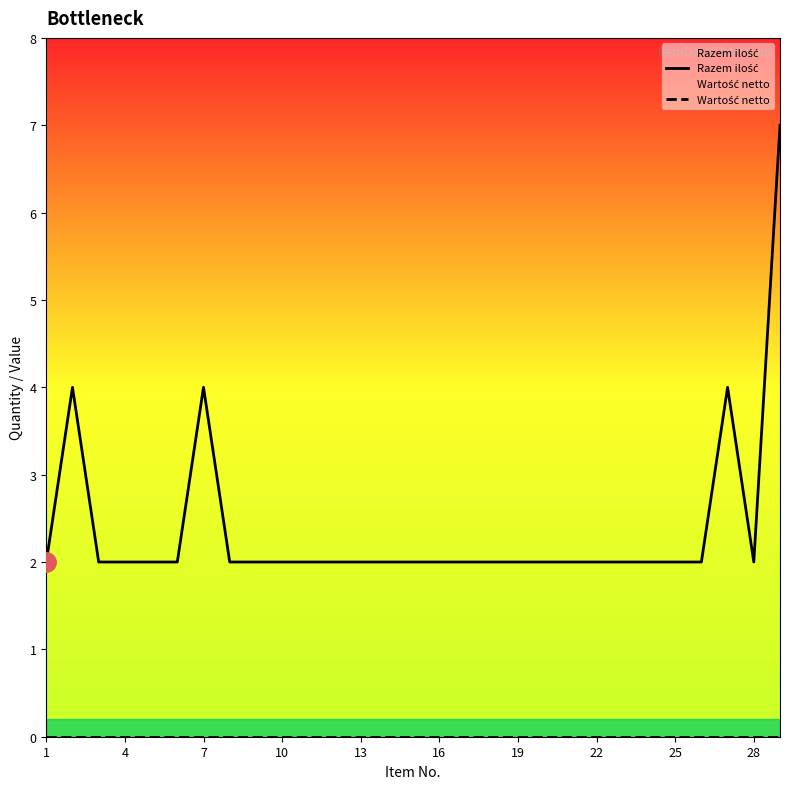

At 26, list the series in order from smallest to largest.

Wartość netto, Razem ilość